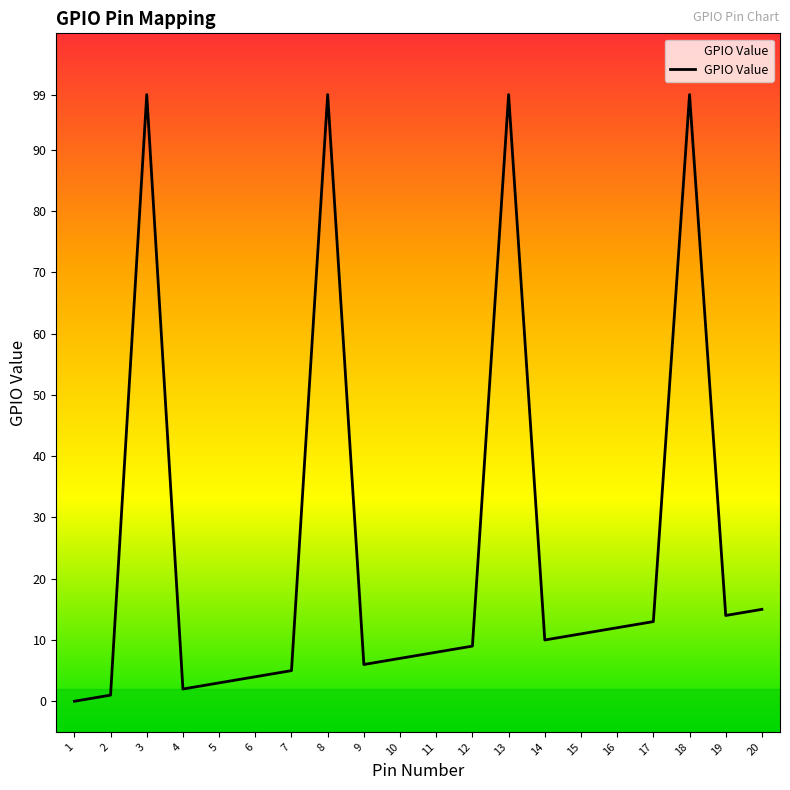

Is it true that the value at 20 is 15?

True